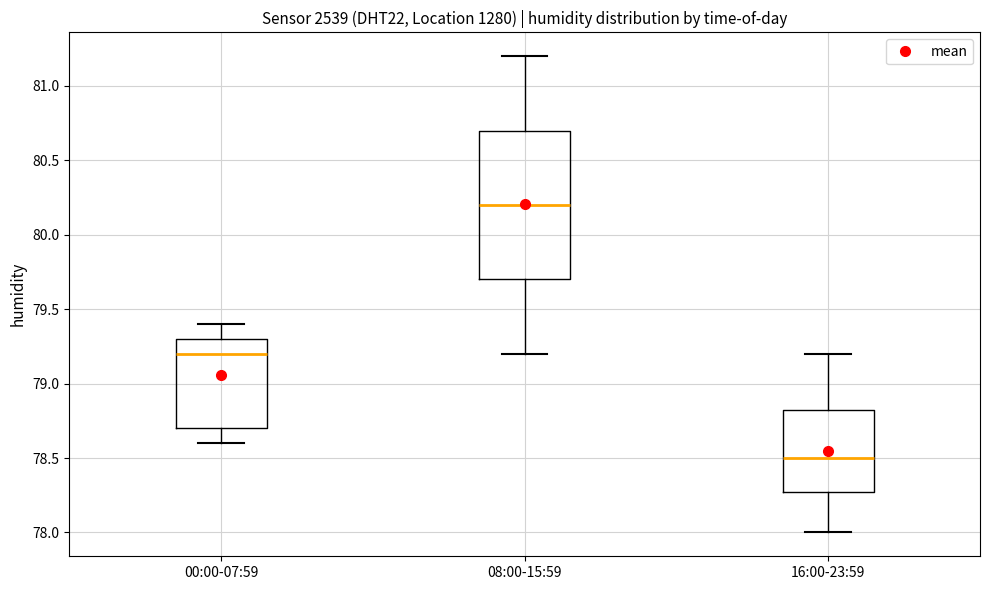

Where does the lower whisker of the box for 16:00-23:59 end on the y-axis? The values are not printed on the chart, so give them approximately, as read against the axis.

78.00